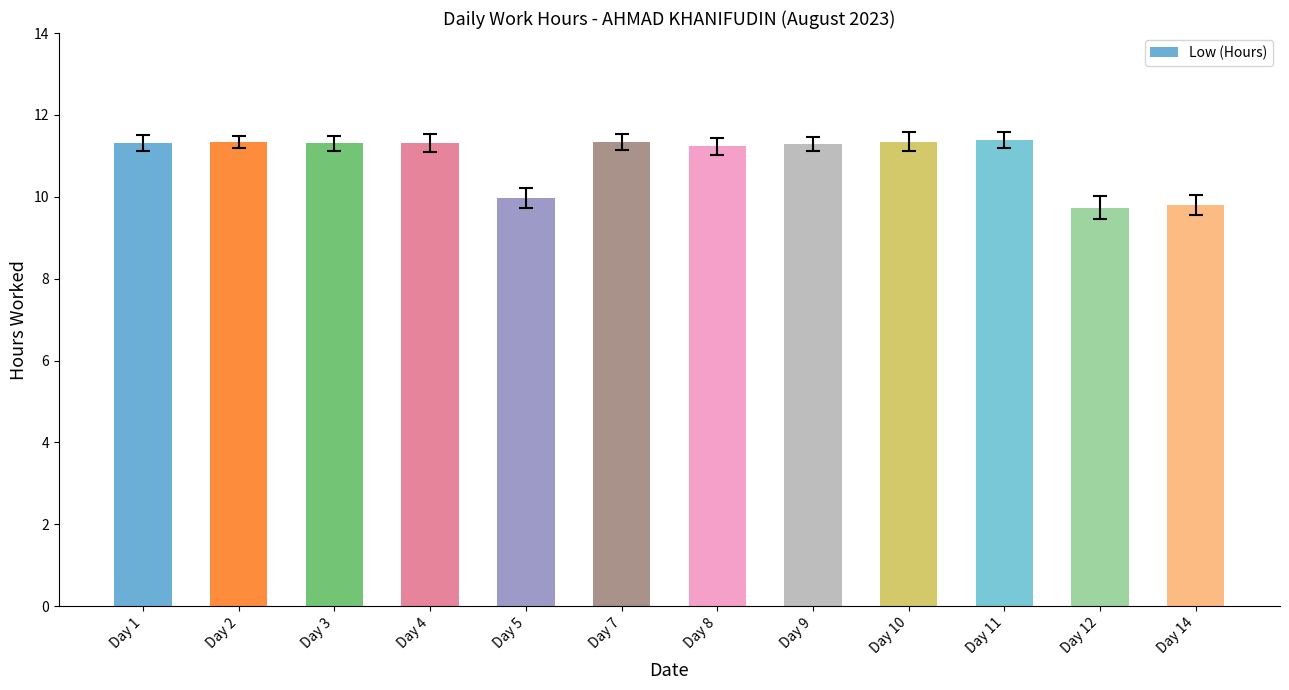

What is the minimum value shown in the chart?

9.7